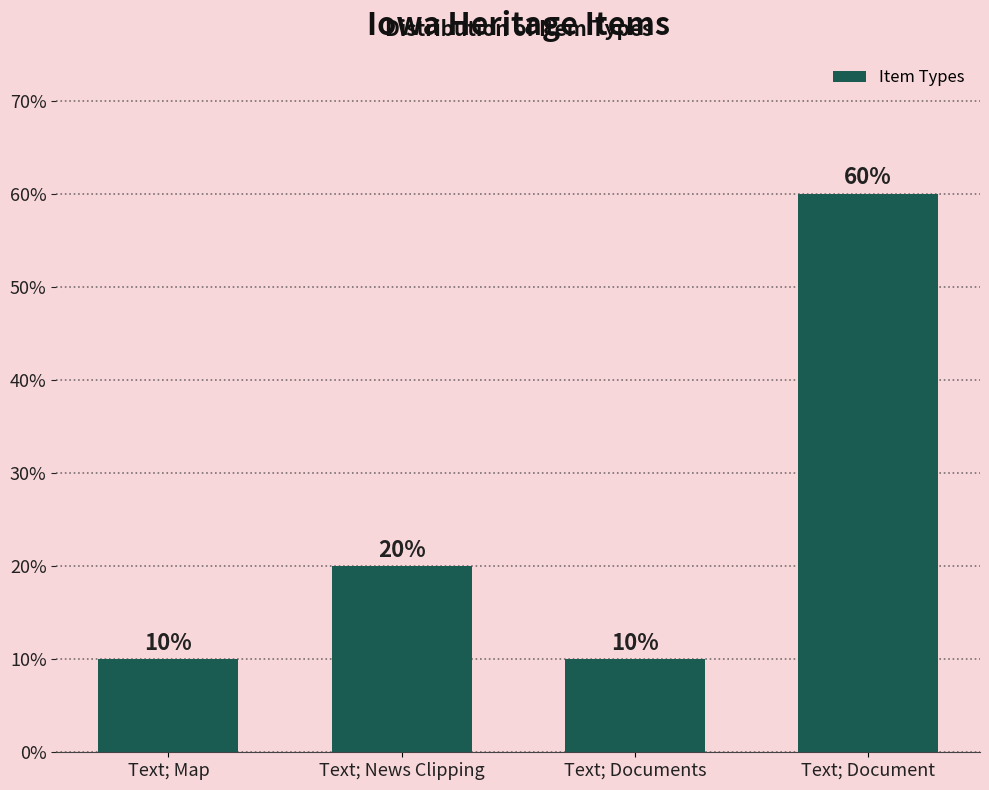

What is the ratio of the value at Text; Map to the value at Text; News Clipping?

0.5